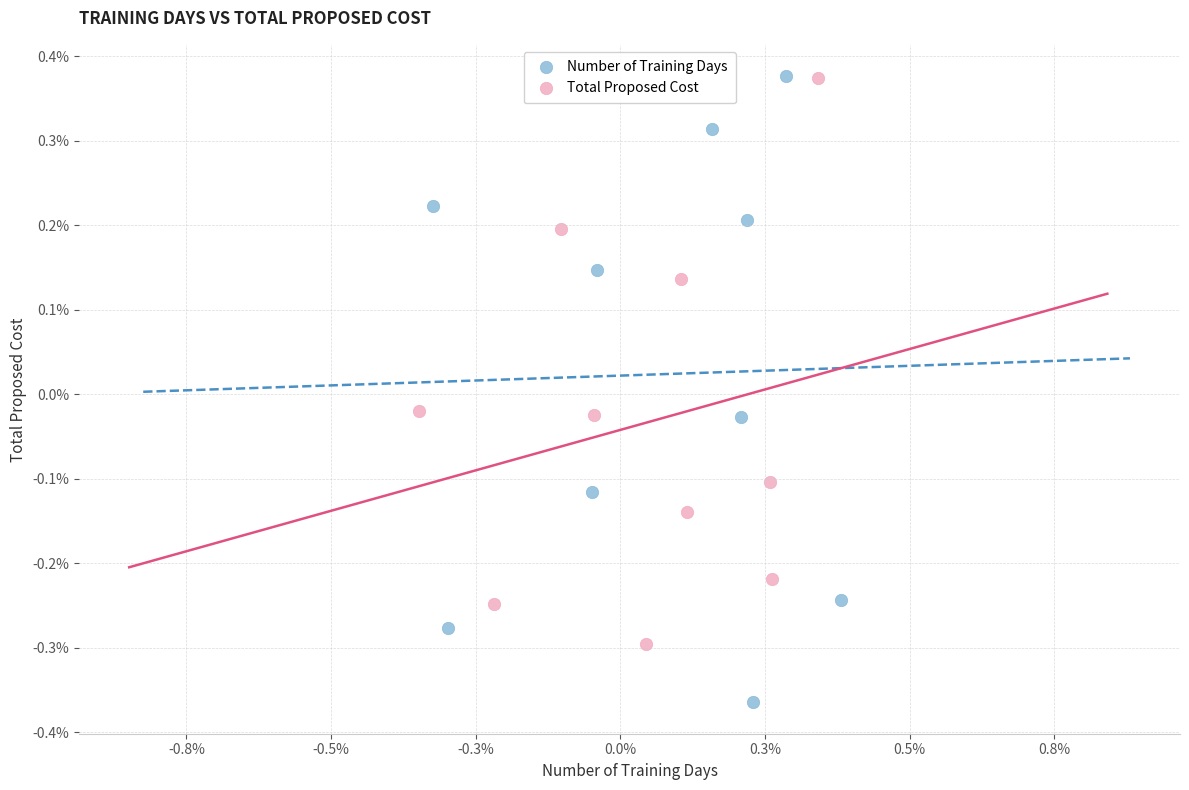

Which series reaches the minimum Y coordinate?

Number of Training Days